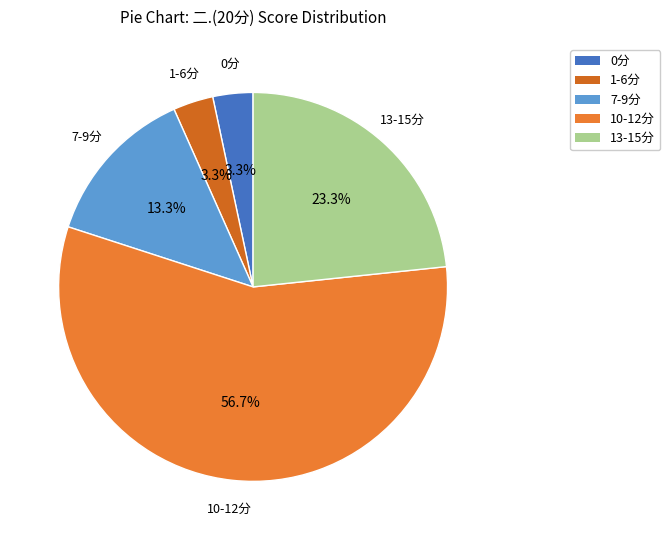

Which slice represents more than half of the pie?

10-12分